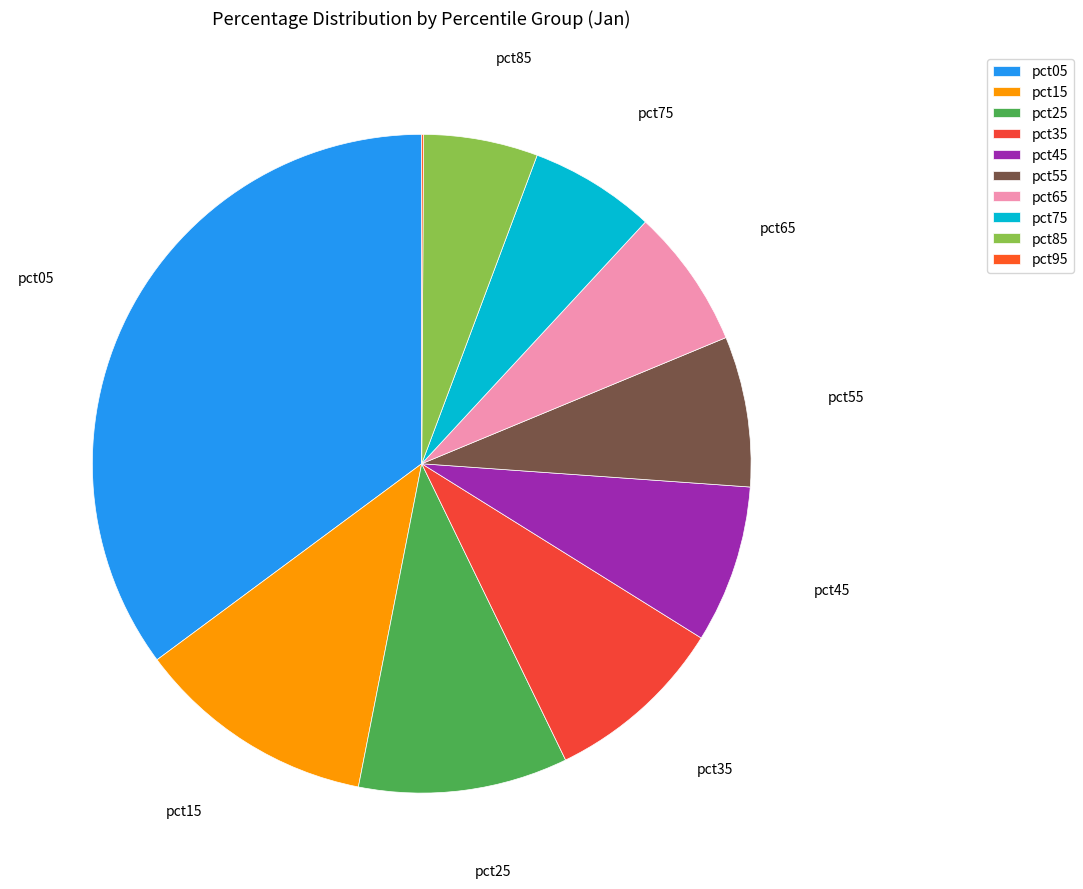

Does pct85 represent more than half of the total?

No